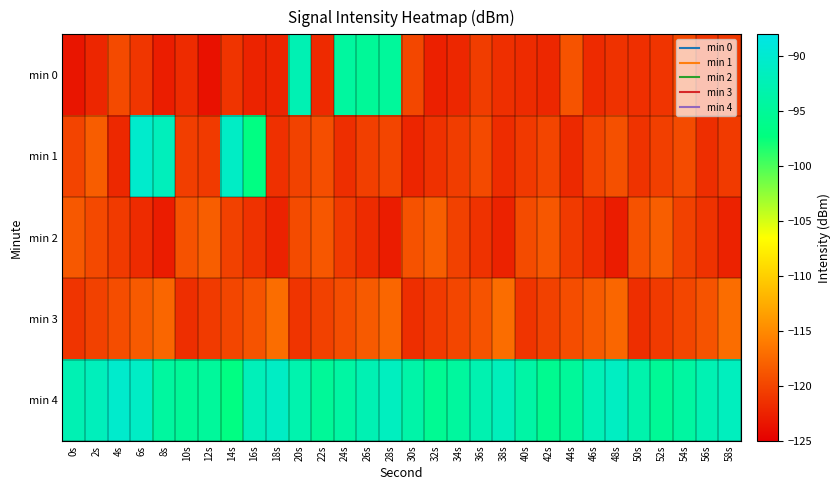

Reading right to left, list all the values displayed in this chart.

min 0: 58s=-120.9	56s=-121.0	54s=-119.7	52s=-121.1	50s=-121.5	48s=-121.3	46s=-121.9	44s=-118.9	42s=-122.1	40s=-121.8	38s=-121.5	36s=-120.5	34s=-122.1	32s=-122.6	30s=-119.7	28s=-94.8	26s=-95.0	24s=-94.4	22s=-121.9	20s=-92.5	18s=-122.3	16s=-122.3	14s=-121.1	12s=-123.6	10s=-121.8	8s=-122.8	6s=-121.0	4s=-119.6	2s=-122.2	0s=-123.3
min 1: 58s=-120.7	56s=-121.6	54s=-119.5	52s=-120.3	50s=-121.2	48s=-119.1	46s=-120.0	44s=-121.9	42s=-119.9	40s=-120.8	38s=-121.7	36s=-119.6	34s=-120.5	32s=-121.3	30s=-122.2	28s=-119.9	26s=-120.3	24s=-121.6	22s=-119.2	20s=-120.1	18s=-121.4	16s=-97.0	14s=-90.9	12s=-120.7	10s=-120.4	8s=-91.8	6s=-90.2	4s=-122.0	2s=-118.2	0s=-120.0
min 2: 58s=-122.4	56s=-121.3	54s=-120.2	52s=-118.1	50s=-119.0	48s=-122.9	46s=-121.8	44s=-120.7	42s=-118.6	40s=-119.5	38s=-122.4	36s=-121.3	34s=-120.2	32s=-118.1	30s=-119.0	28s=-122.9	26s=-121.8	24s=-120.7	22s=-118.6	20s=-119.5	18s=-122.4	16s=-121.3	14s=-120.2	12s=-118.1	10s=-119.0	8s=-122.9	6s=-121.8	4s=-120.7	2s=-119.6	0s=-118.5
min 3: 58s=-117.0	56s=-118.9	54s=-119.8	52s=-120.7	50s=-121.6	48s=-117.5	46s=-118.4	44s=-119.3	42s=-120.2	40s=-121.1	38s=-117.0	36s=-118.9	34s=-119.8	32s=-120.7	30s=-121.6	28s=-117.5	26s=-118.4	24s=-119.3	22s=-120.2	20s=-121.1	18s=-117.0	16s=-118.9	14s=-119.8	12s=-120.7	10s=-121.6	8s=-117.5	6s=-118.4	4s=-119.3	2s=-120.2	0s=-121.1
min 4: 58s=-91.6	56s=-92.6	54s=-94.2	52s=-95.2	50s=-93.2	48s=-91.2	46s=-92.2	44s=-94.8	42s=-95.8	40s=-93.8	38s=-91.8	36s=-92.8	34s=-94.5	32s=-95.5	30s=-93.5	28s=-91.5	26s=-92.5	24s=-94.0	22s=-95.0	20s=-93.0	18s=-91.0	16s=-92.0	14s=-97.0	12s=-94.8	10s=-95.0	8s=-94.4	6s=-90.9	4s=-90.2	2s=-91.8	0s=-92.5